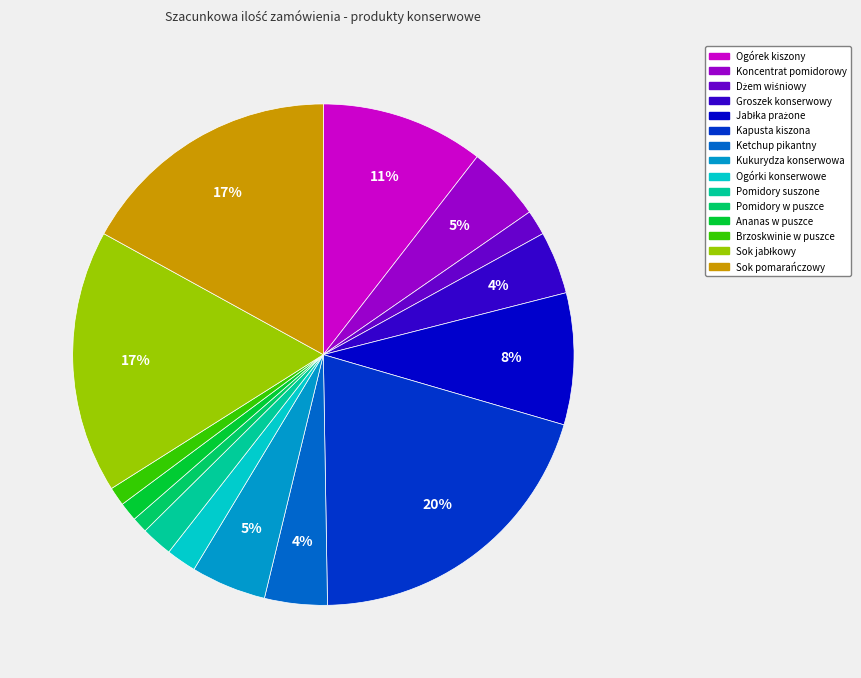

Which slice is the largest?

Kapusta kiszona